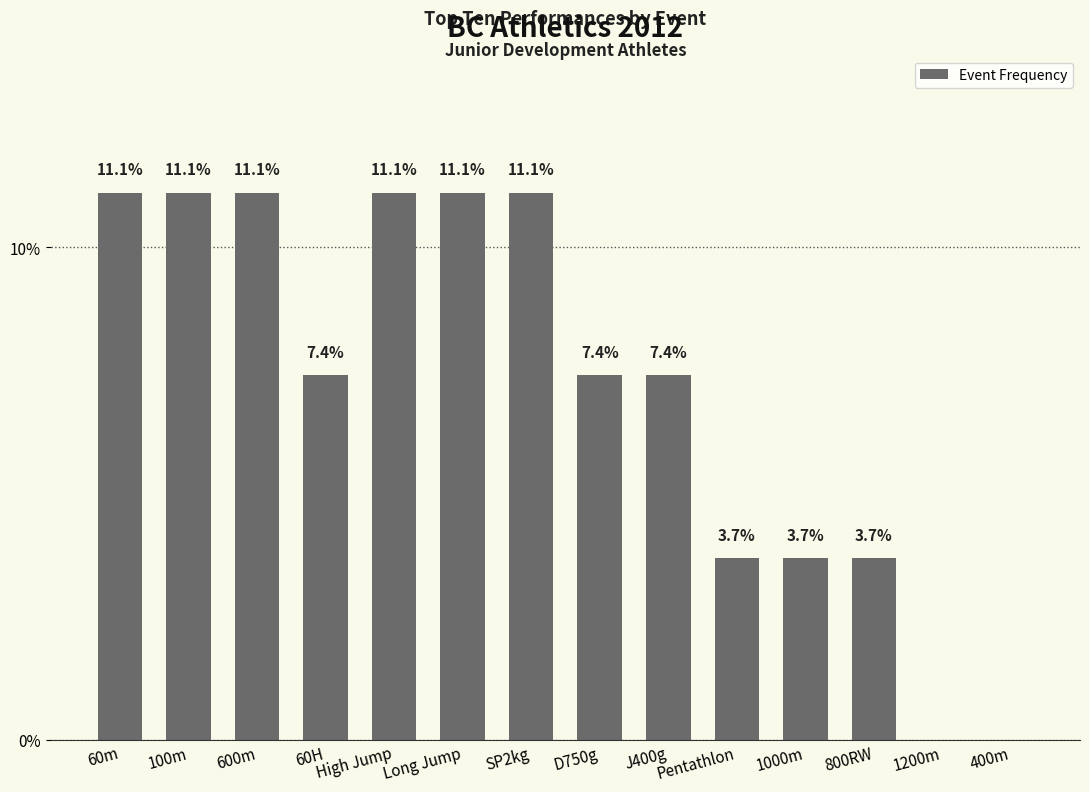

The value at SP2kg is 11.1. True or false?

True